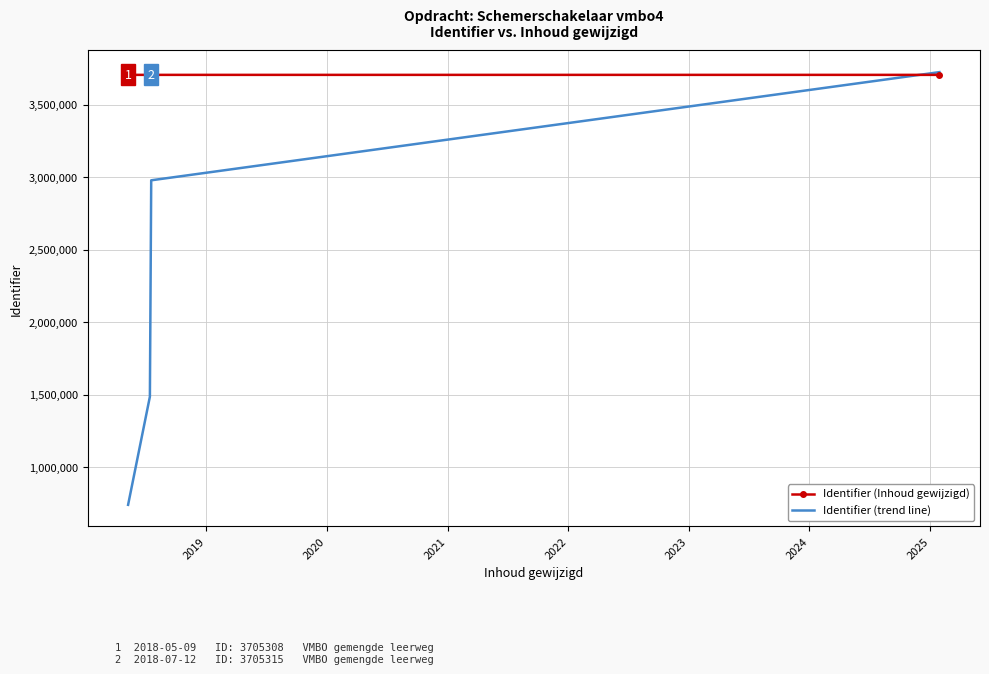

Which series has the largest total across all categories?

Identifier (Inhoud gewijzigd)